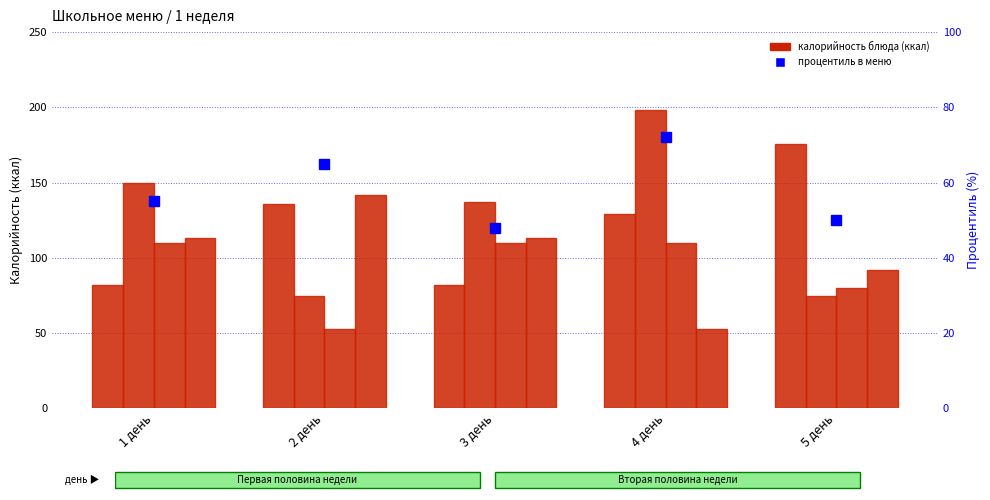

How many categories are shown in the chart?

5